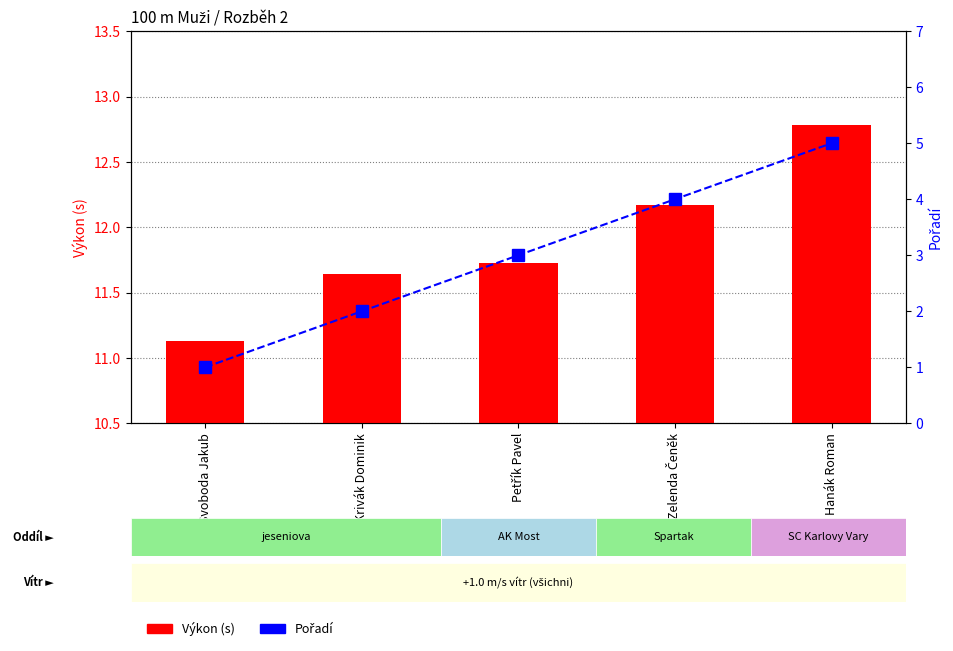

Rank the series at Krivák Dominik from highest to lowest value.

Výkon (s), Pořadí